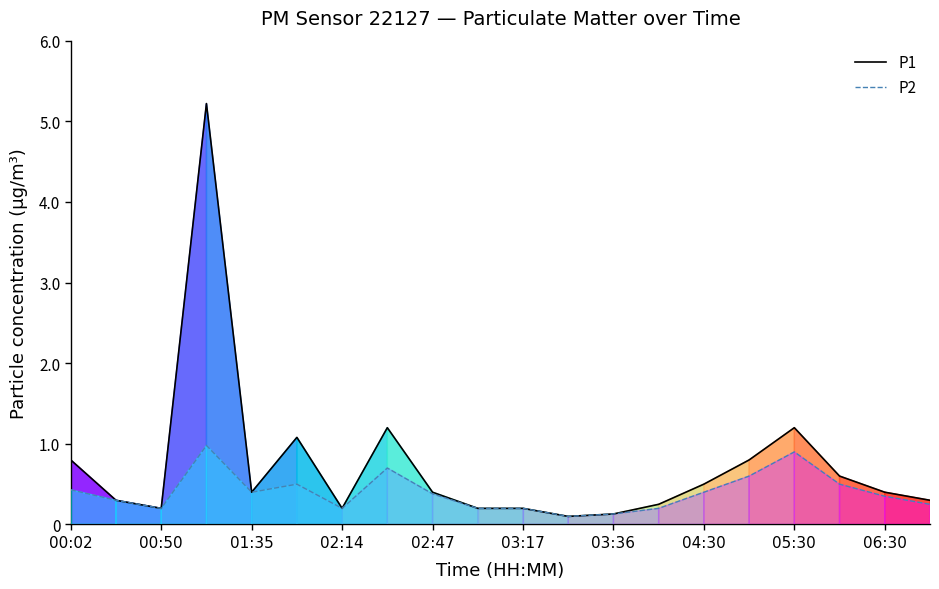

What is the highest value of the P1 series?

5.2